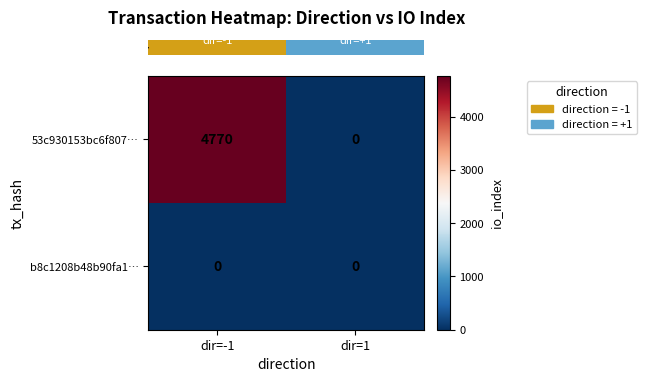

Reading left to right, list all the values displayed in this chart.

53c930153bc6f807…: 4770	0
b8c1208b48b90fa1…: 0	0